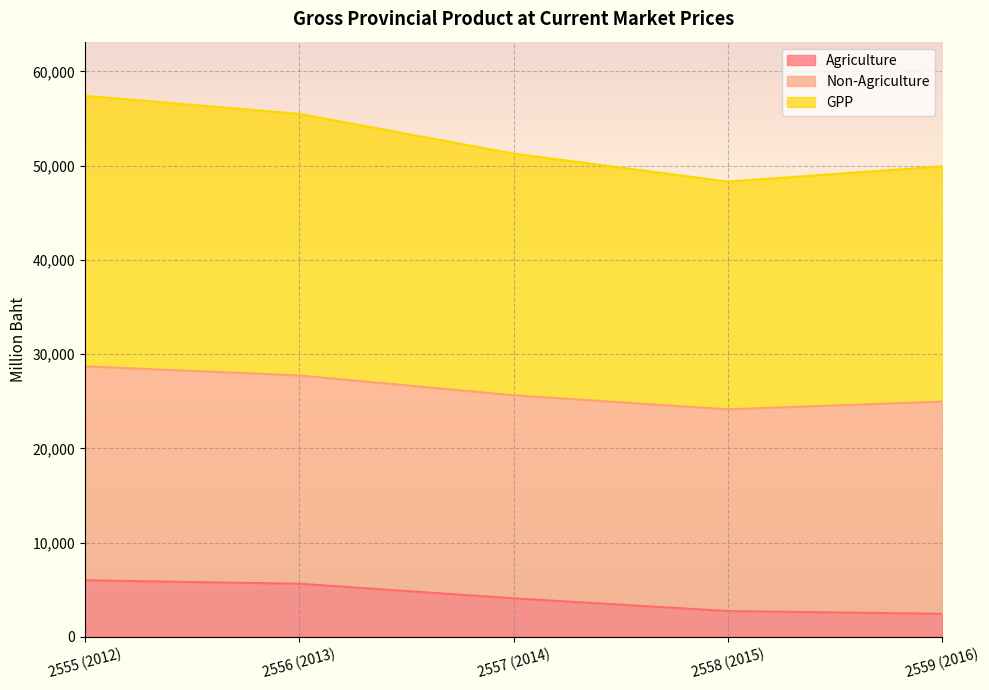

Which series changed the most between 2557 (2014) and 2559 (2016)?

Agriculture